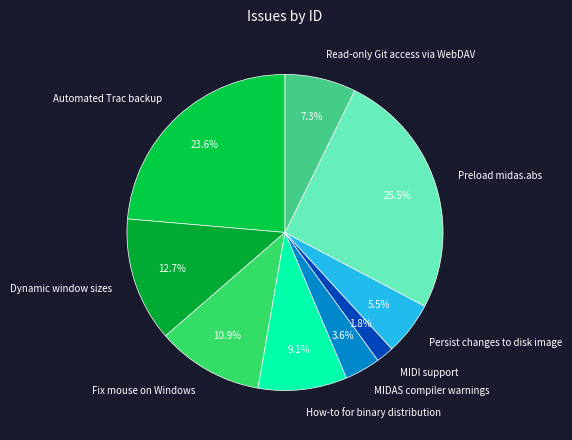

To the nearest percent, what is the combined percentage of Automated Trac backup and Persist changes to disk image?

29%